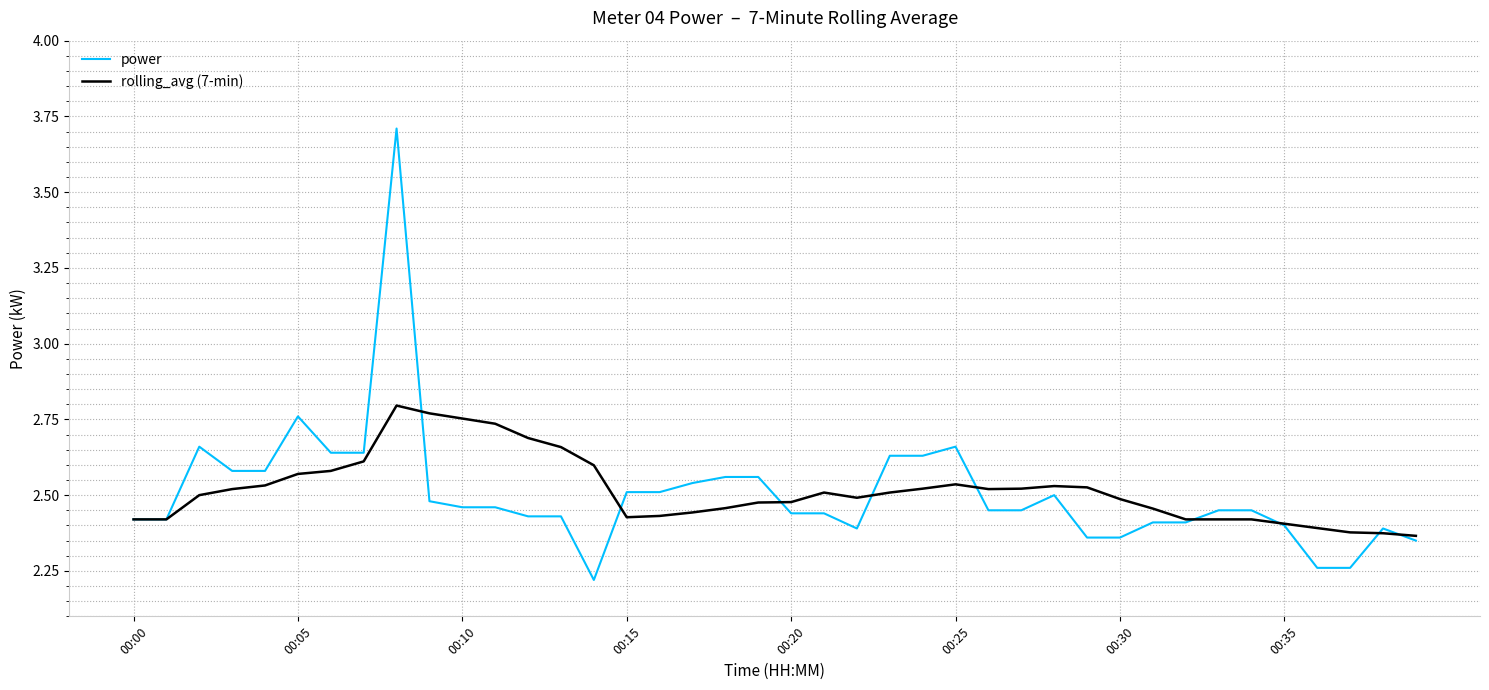

List the series in order of their peak value, lowest first.

rolling_avg (7-min), power